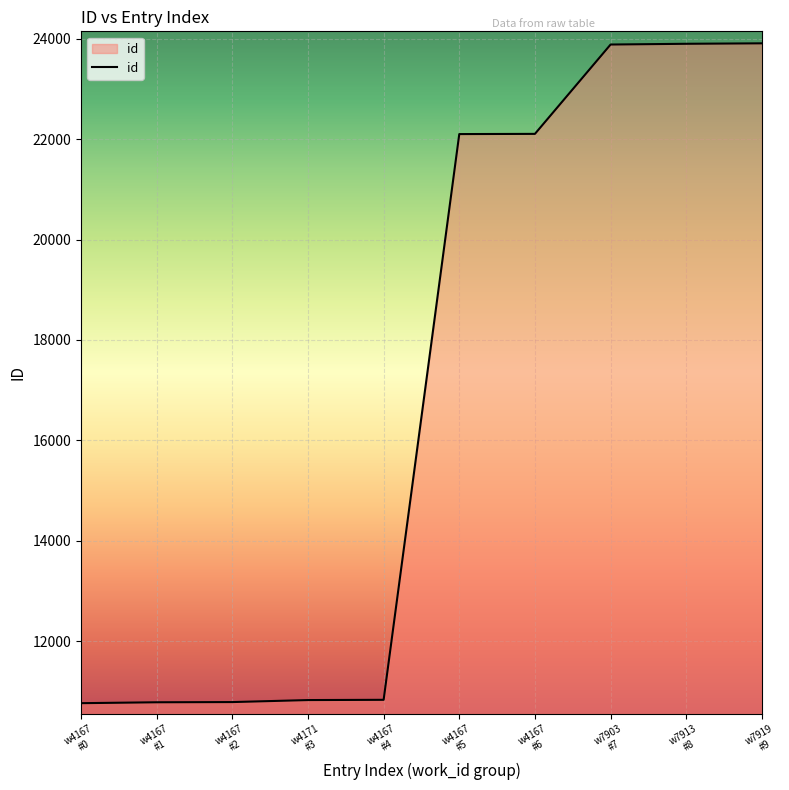

What is the smallest value displayed?

10763